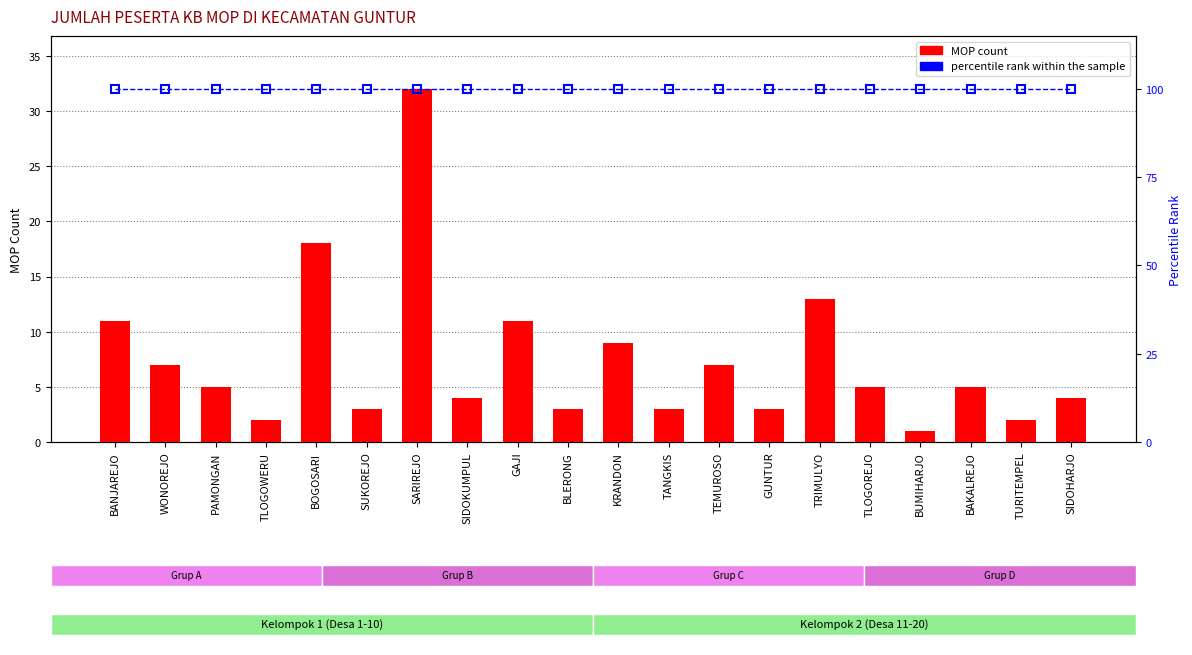

Reading right to left, what are all the values shown in this chart?

MOP count: 4	2	5	1	5	13	3	7	3	9	3	11	4	32	3	18	2	5	7	11
percentile rank within the sample: 100	100	100	100	100	100	100	100	100	100	100	100	100	100	100	100	100	100	100	100